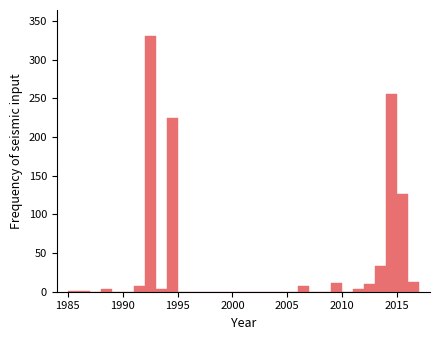

Read against the x-axis, roughly where is the centre of the tallest bar?

1992.5